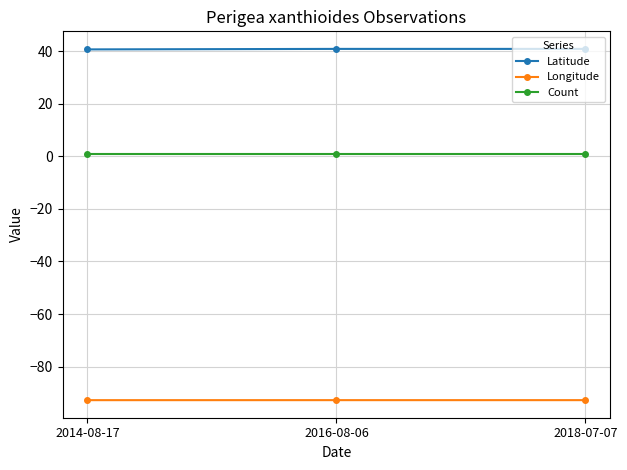

What is the difference between the highest and lowest values at 2016-08-06?

133.6